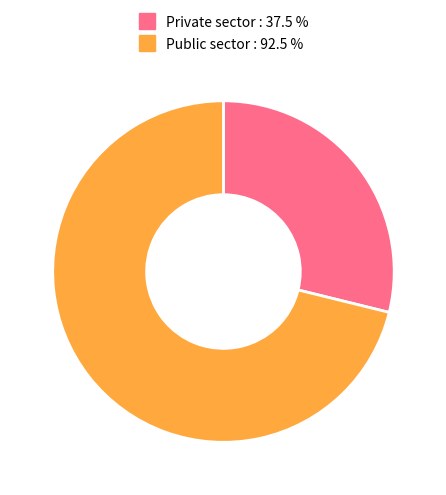

Does any single category account for the majority?

Yes